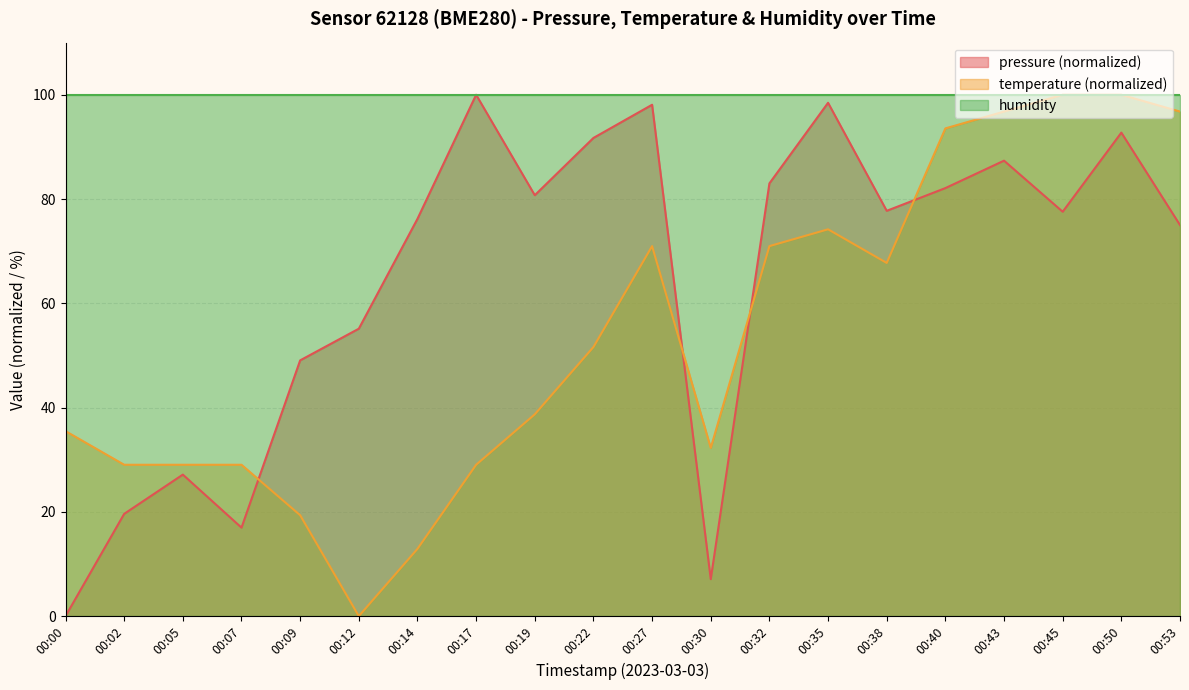

Reading left to right, transcribe all the data shown in this chart.

pressure: 0.0	19.6	27.1	17.0	49.1	55.1	76.2	100.0	80.7	91.7	98.1	7.1	83.0	98.5	77.7	82.1	87.4	77.6	92.7	75.0
temperature: 35.5	29.0	29.0	29.0	19.4	0.0	12.9	29.0	38.7	51.6	71.0	32.3	71.0	74.2	67.7	93.5	96.8	100.0	100.0	96.8